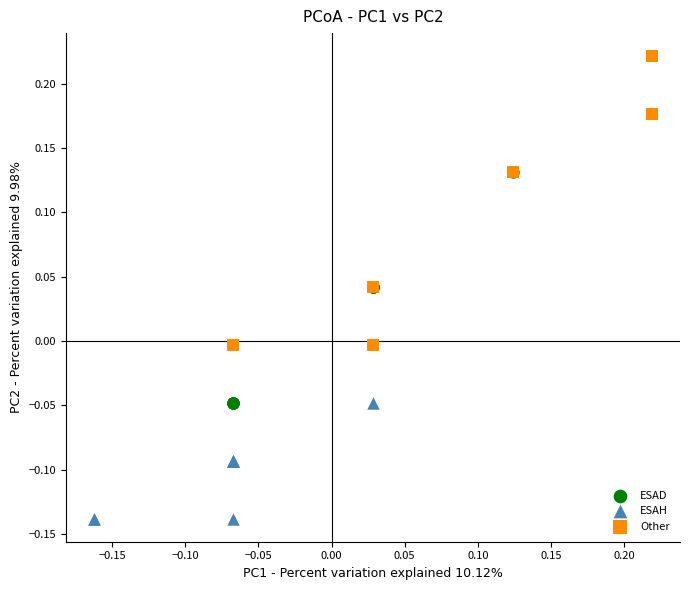

Which series has the largest Y range (max minus min)?

Other